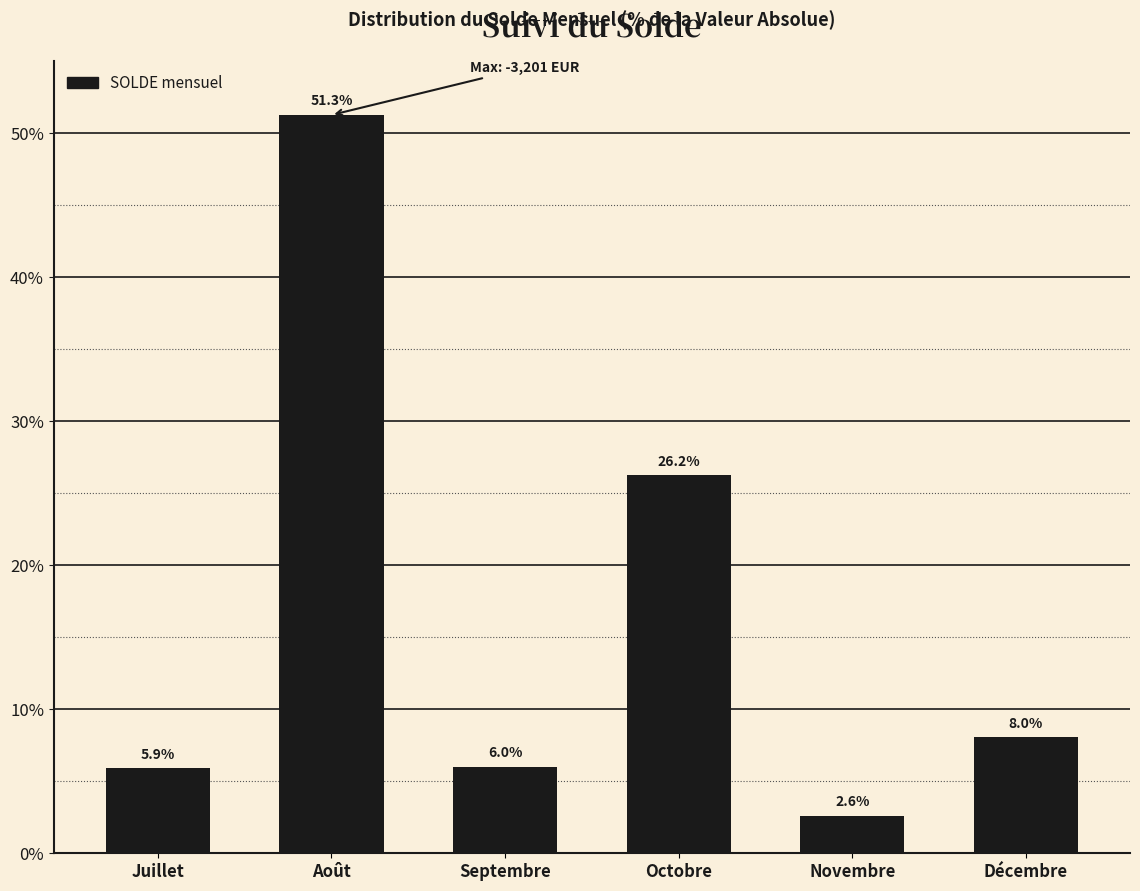

Reading right to left, extract all data points from this chart.

Décembre=8.0	Novembre=2.6	Octobre=26.2	Septembre=6.0	Août=51.3	Juillet=5.9